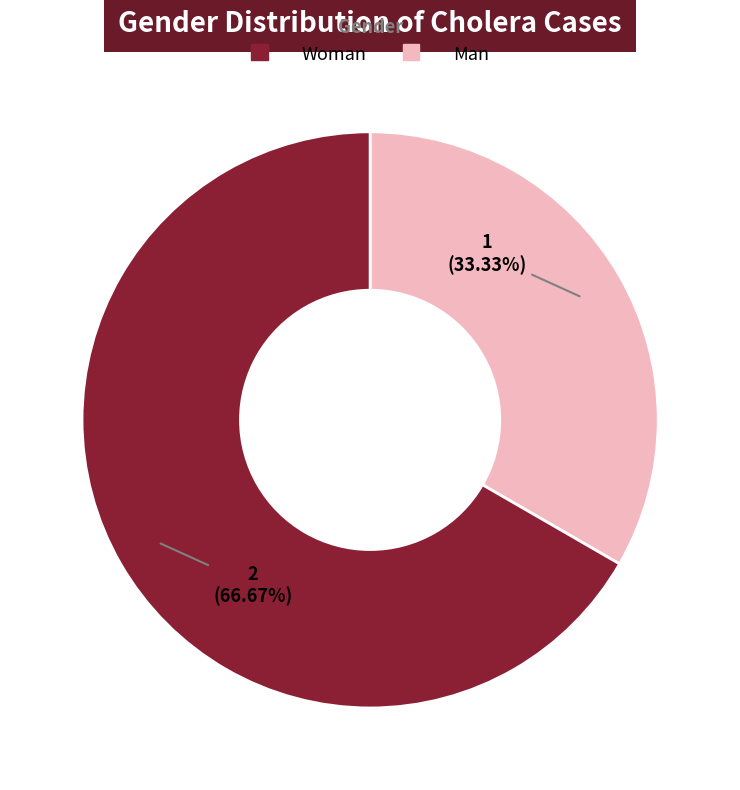

Is there any slice that represents more than half of the pie?

Yes